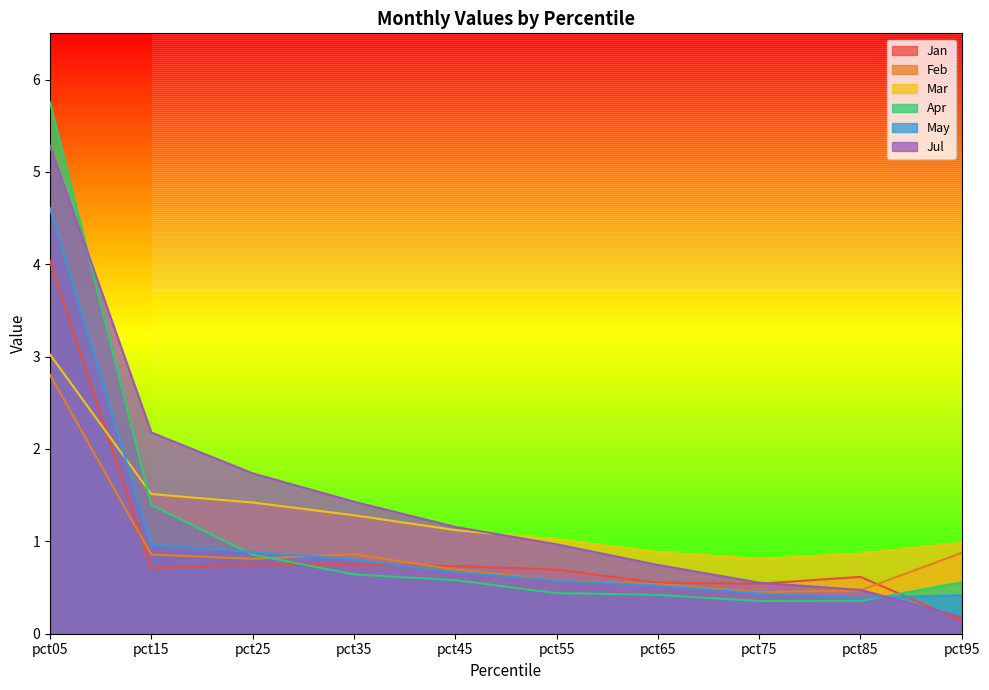

Rank the series at pct65 from highest to lowest value.

Mar, Jul, Jan, Feb, May, Apr